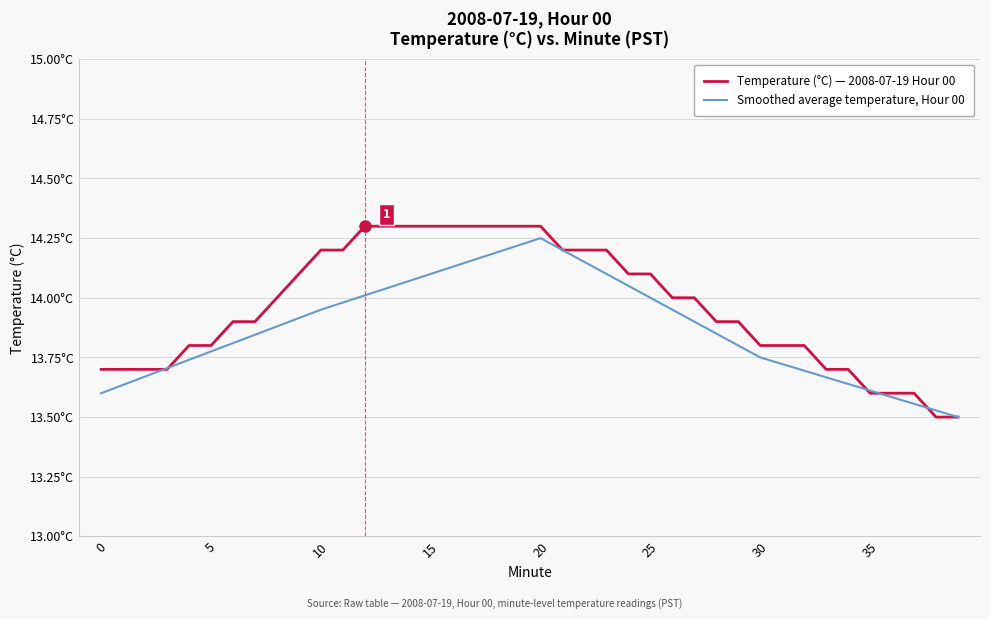

Does the chart display data point markers on the line(s)?

No